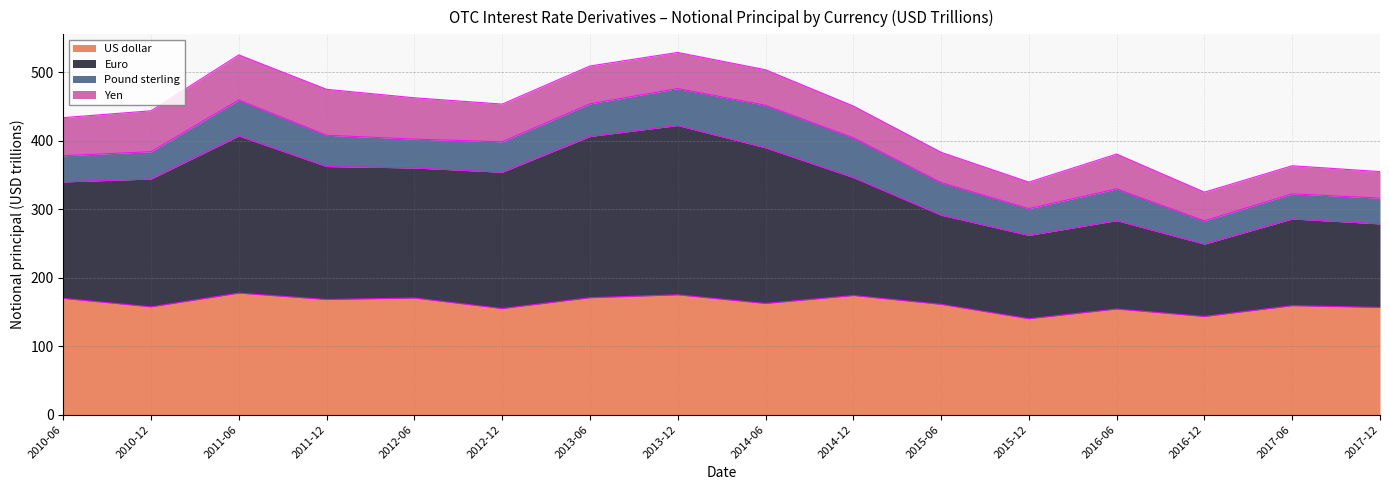

What is the highest value of the US dollar series?

177.4